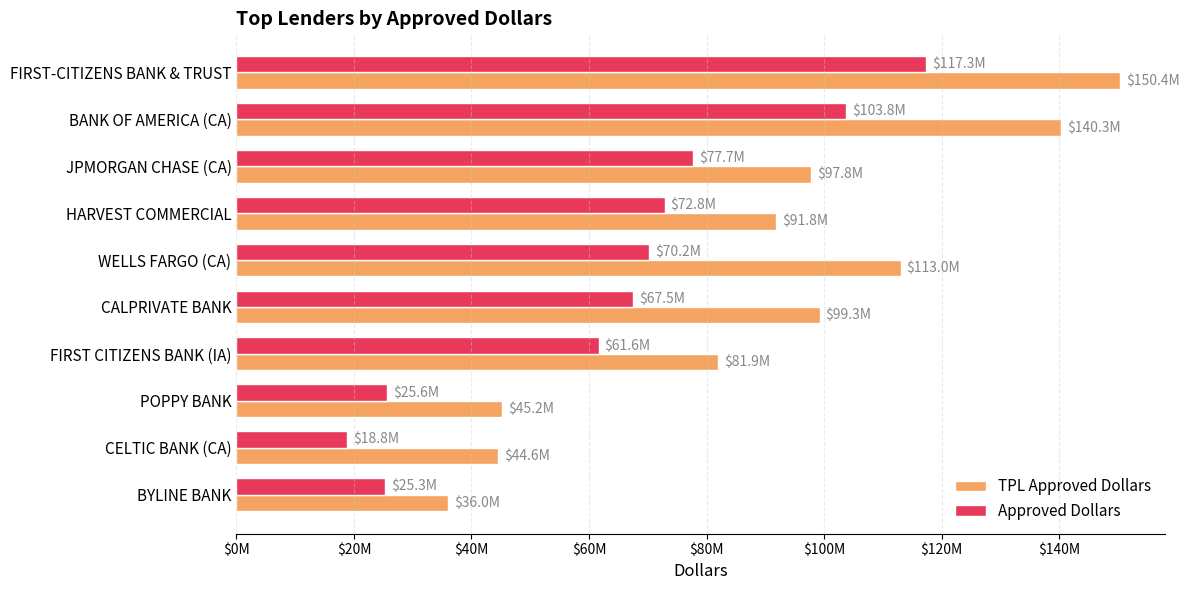

What are all the series names shown in the legend?

TPL Approved Dollars, Approved Dollars